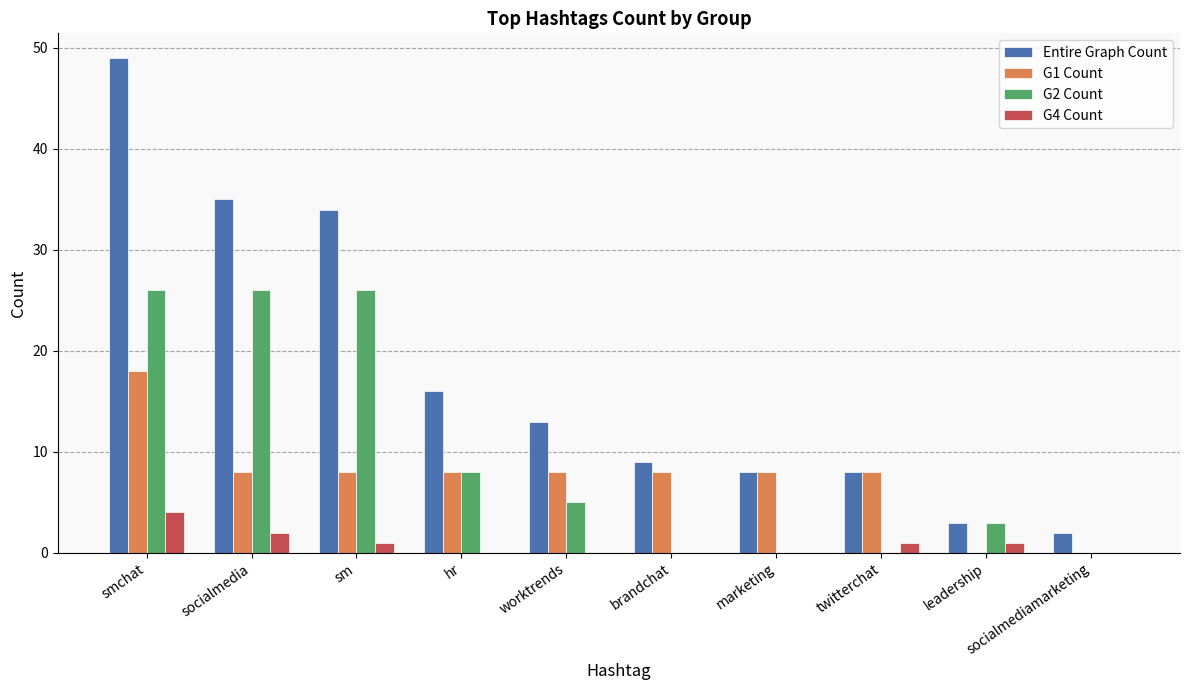

Does the chart contain stacked bars?

No